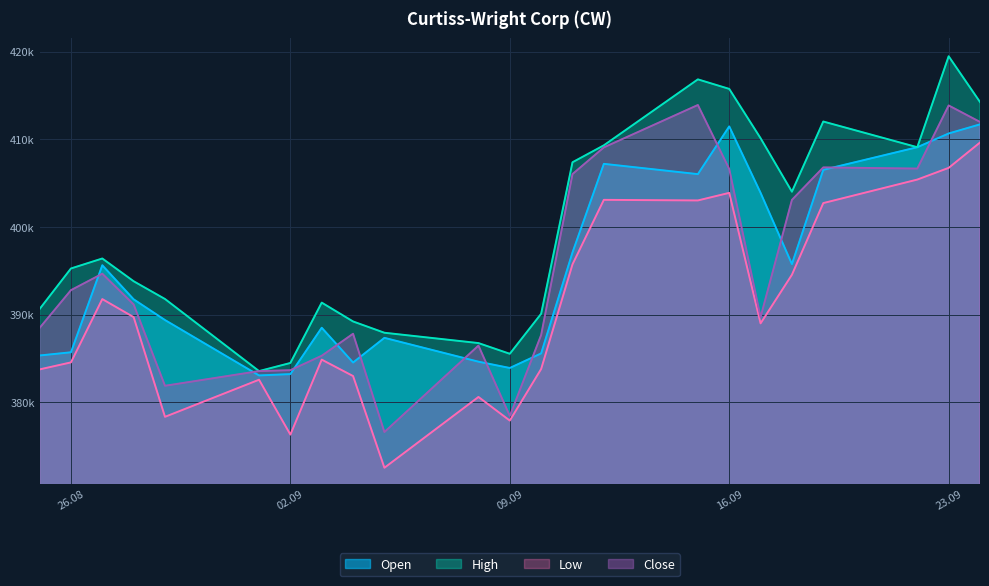

Which category has the highest value in the Close series?

15.09.2025